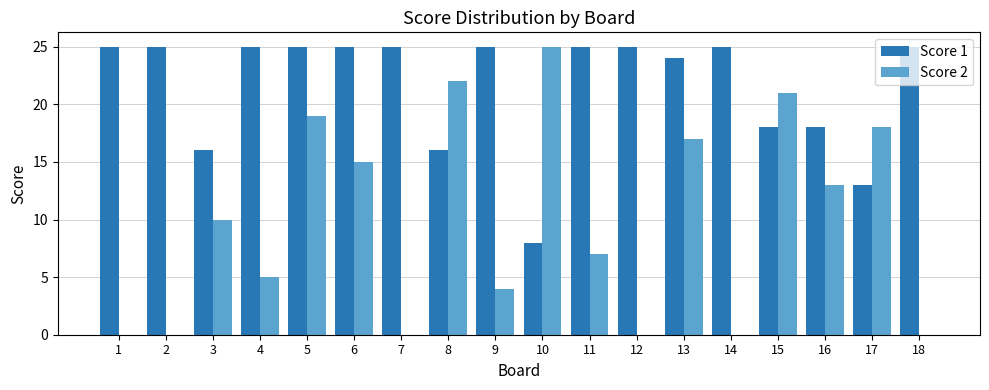

Reading right to left, extract all data points from this chart.

Score 1: 25	13	18	18	25	24	25	25	8	25	16	25	25	25	25	16	25	25
Score 2: 0	18	13	21	0	17	0	7	25	4	22	0	15	19	5	10	0	0